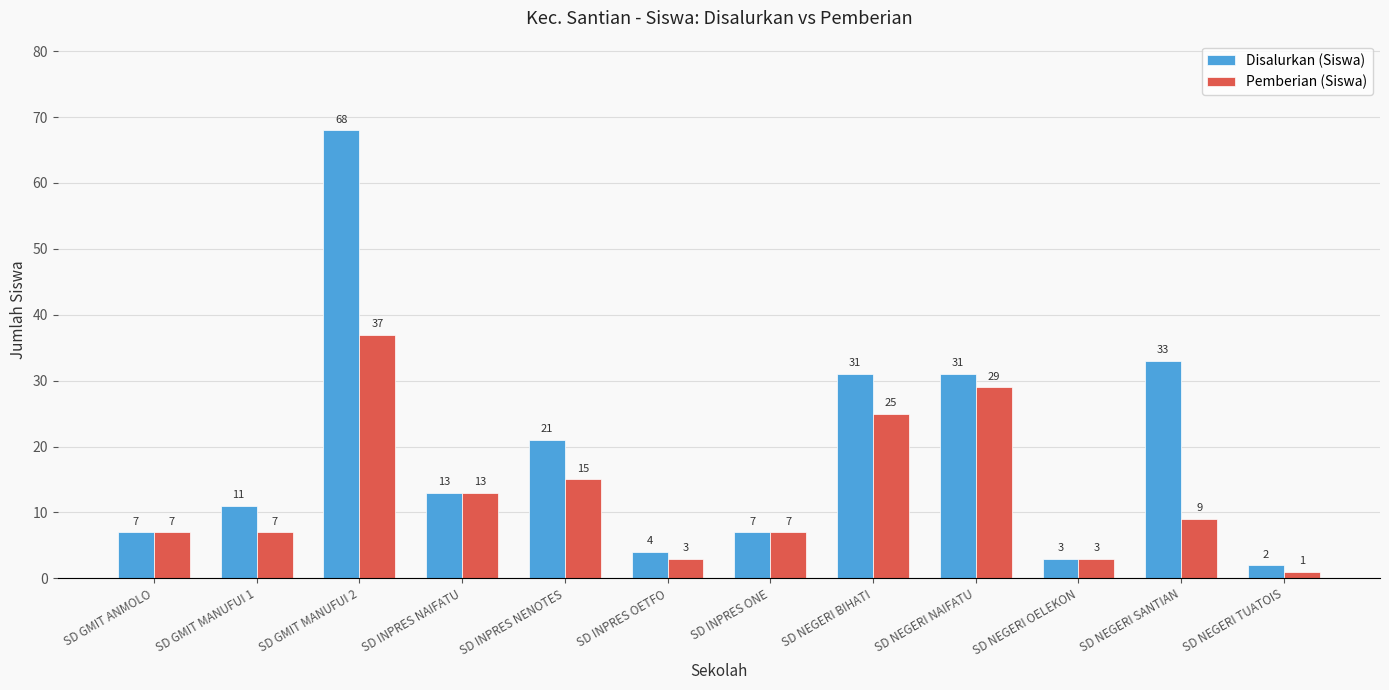

What are all the series names shown in the legend?

Disalurkan (Siswa), Pemberian (Siswa)